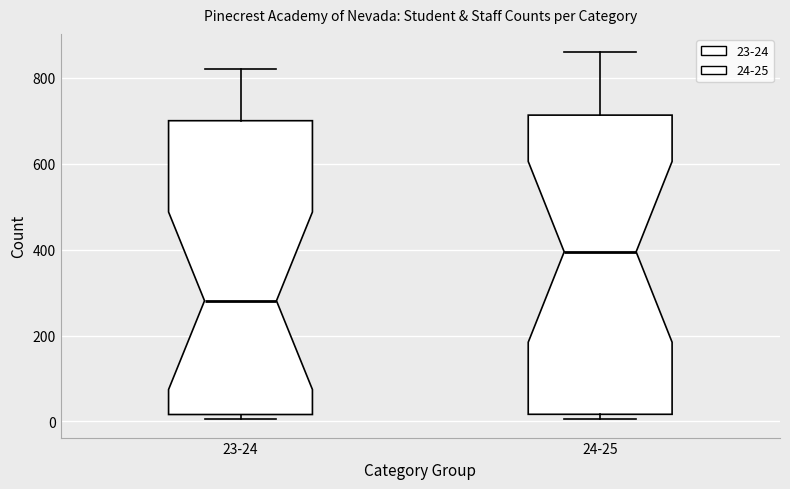

Reading left to right, transcribe this box plot: for each box, give where its median line is, the range the box spans, and where its two whiskers end, as read against the y-axis. The values are not printed on the chart, so give them approximately, as read against the axis.

23-24: median 280, box 20 to 700, whiskers 0 to 820
24-25: median 400, box 20 to 720, whiskers 0 to 860